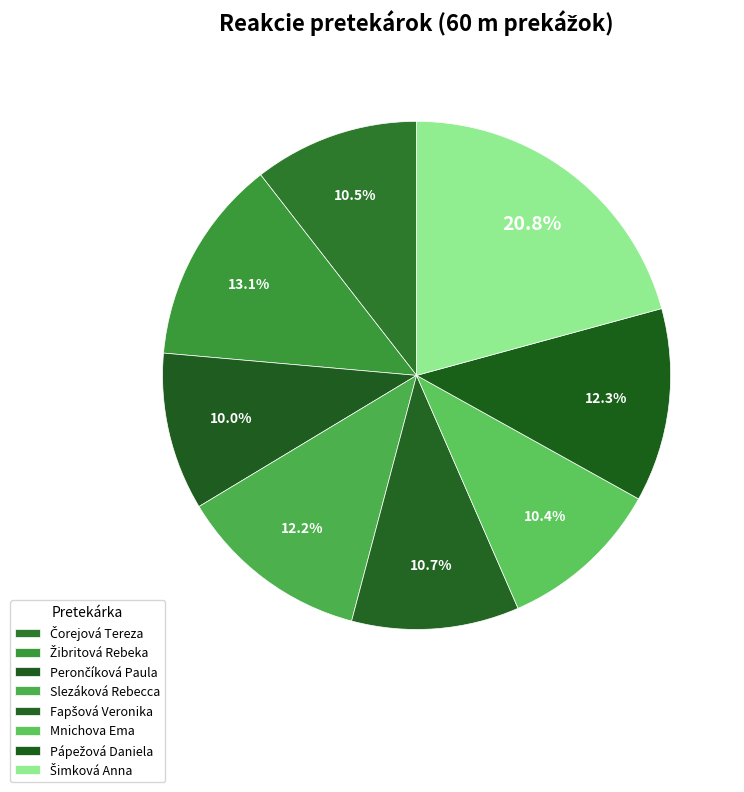

What is the smallest slice in the pie chart?

Perončíková Paula